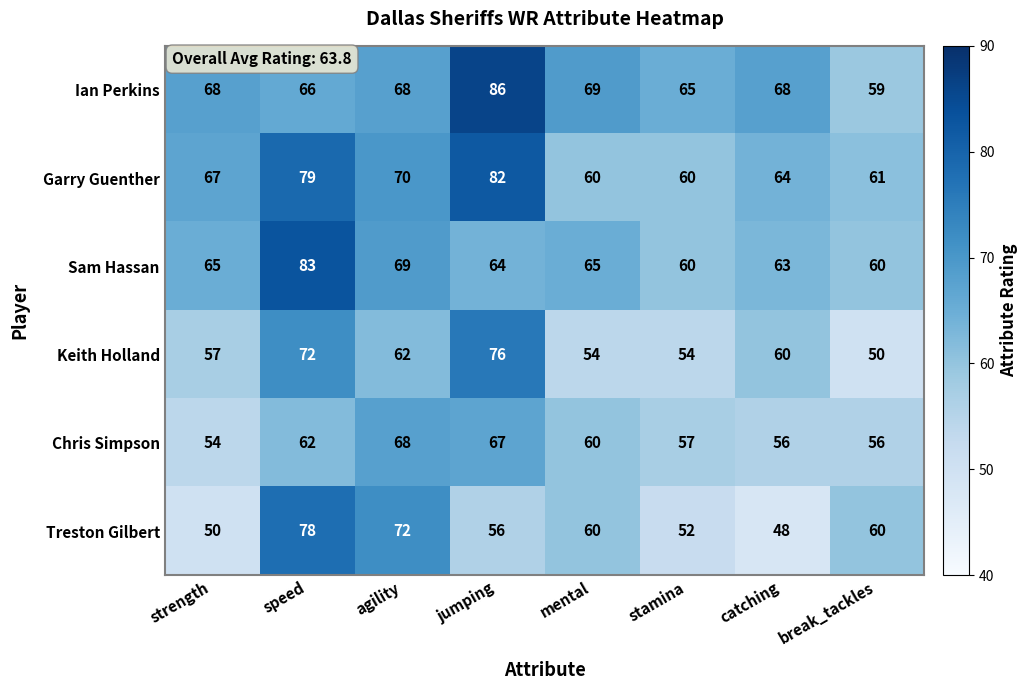

Rank the series by their maximum value, from highest to lowest.

Ian Perkins, Sam Hassan, Garry Guenther, Treston Gilbert, Keith Holland, Chris Simpson